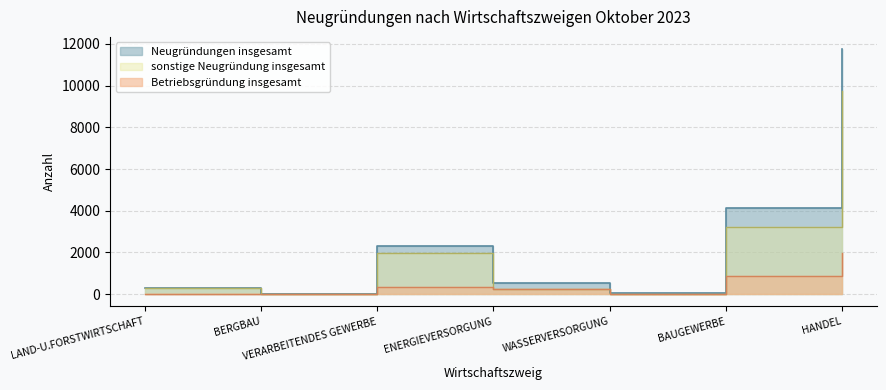

How many interior local valleys does the Neugründungen insgesamt series have?

2